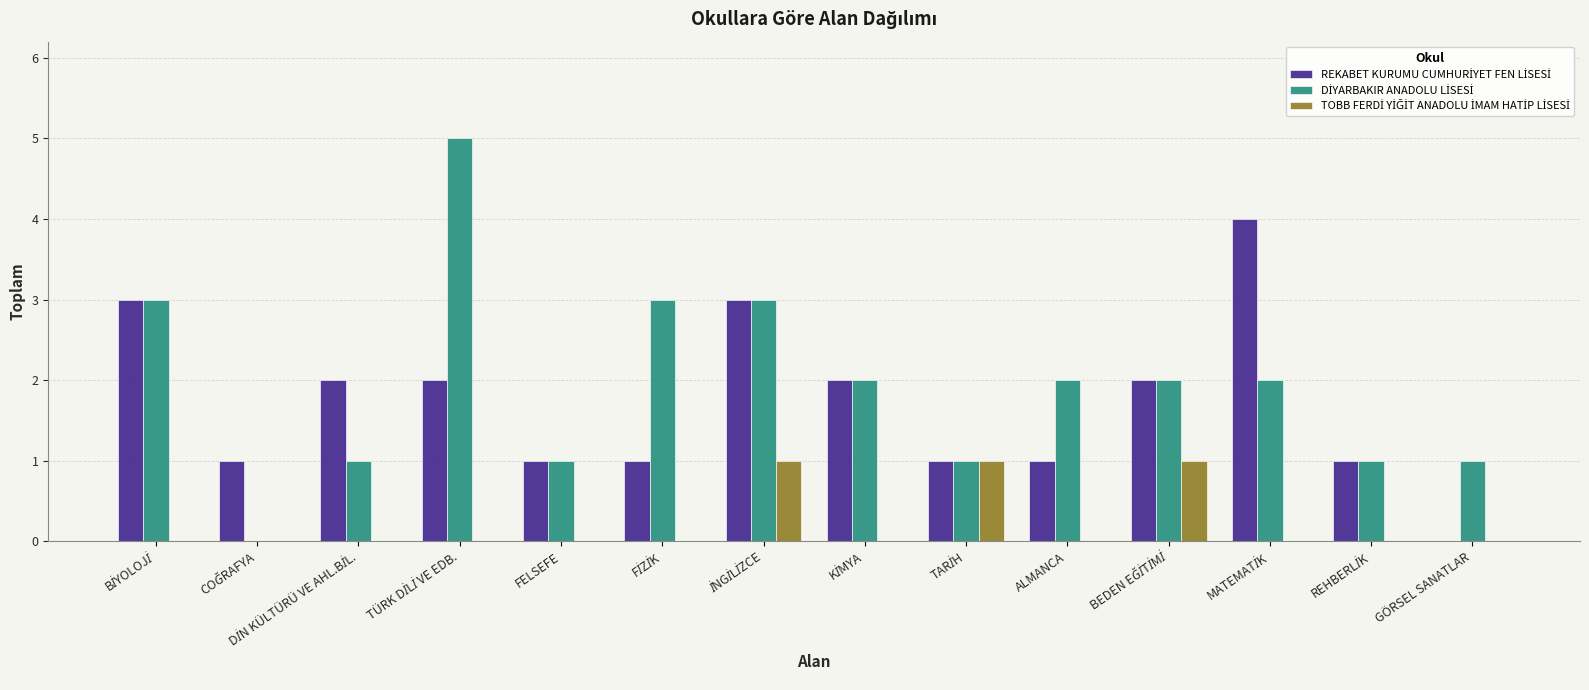

What is the greatest value displayed?

5